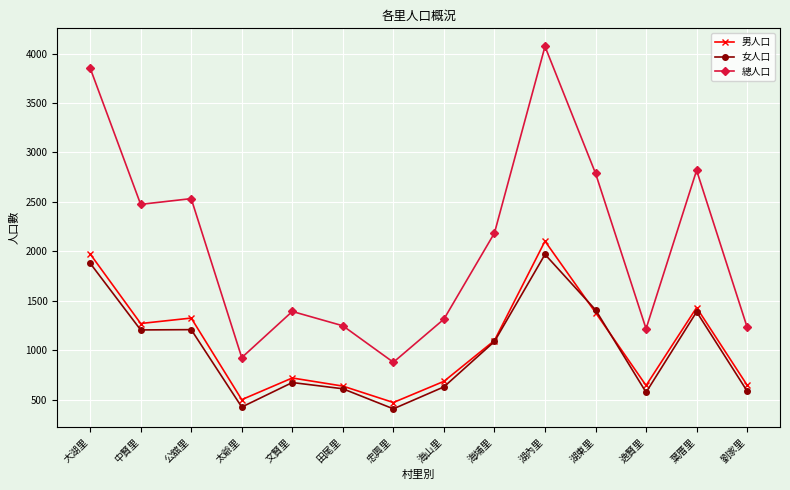

How many data points does each series have?

14